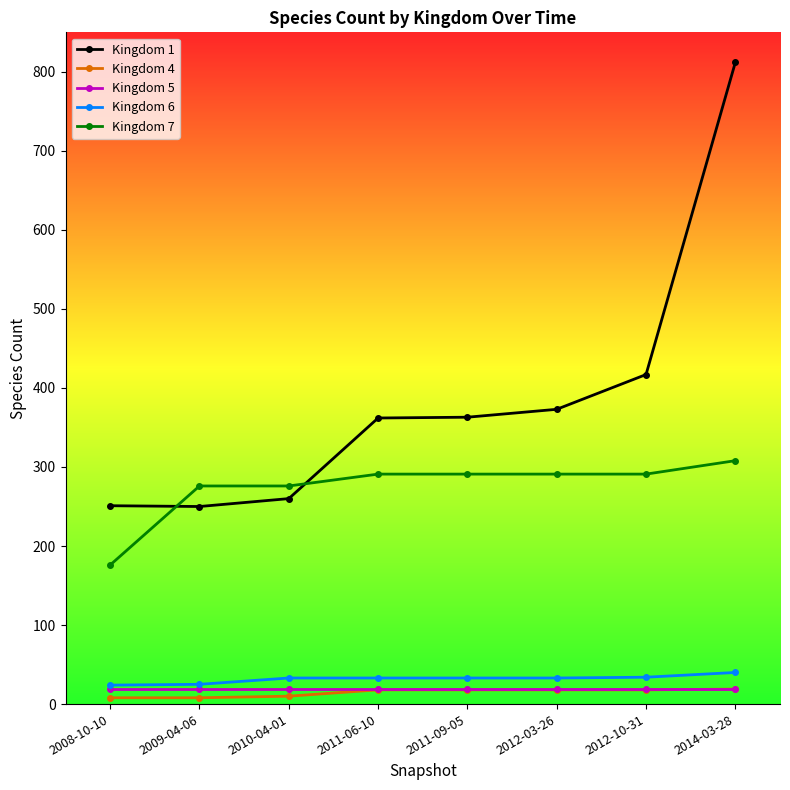

What is the difference between the highest and lowest values at 2011-09-05?

345